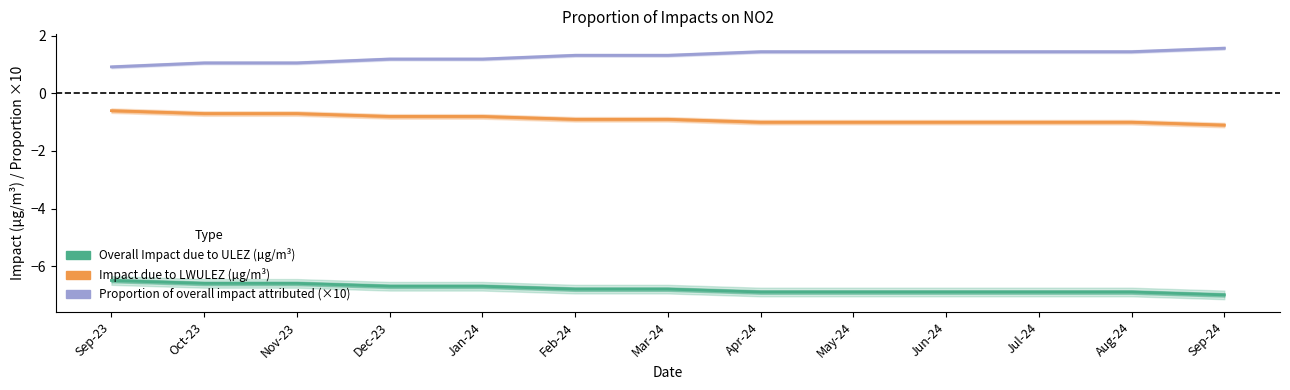

What is the value of the Impact due to LWULEZ (µg/m³) point at the 11th from the left?

-1.0